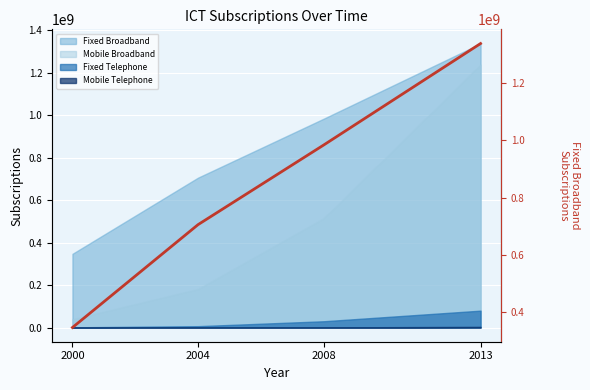

Is it true that the value at 2008 is 1642989561?

False